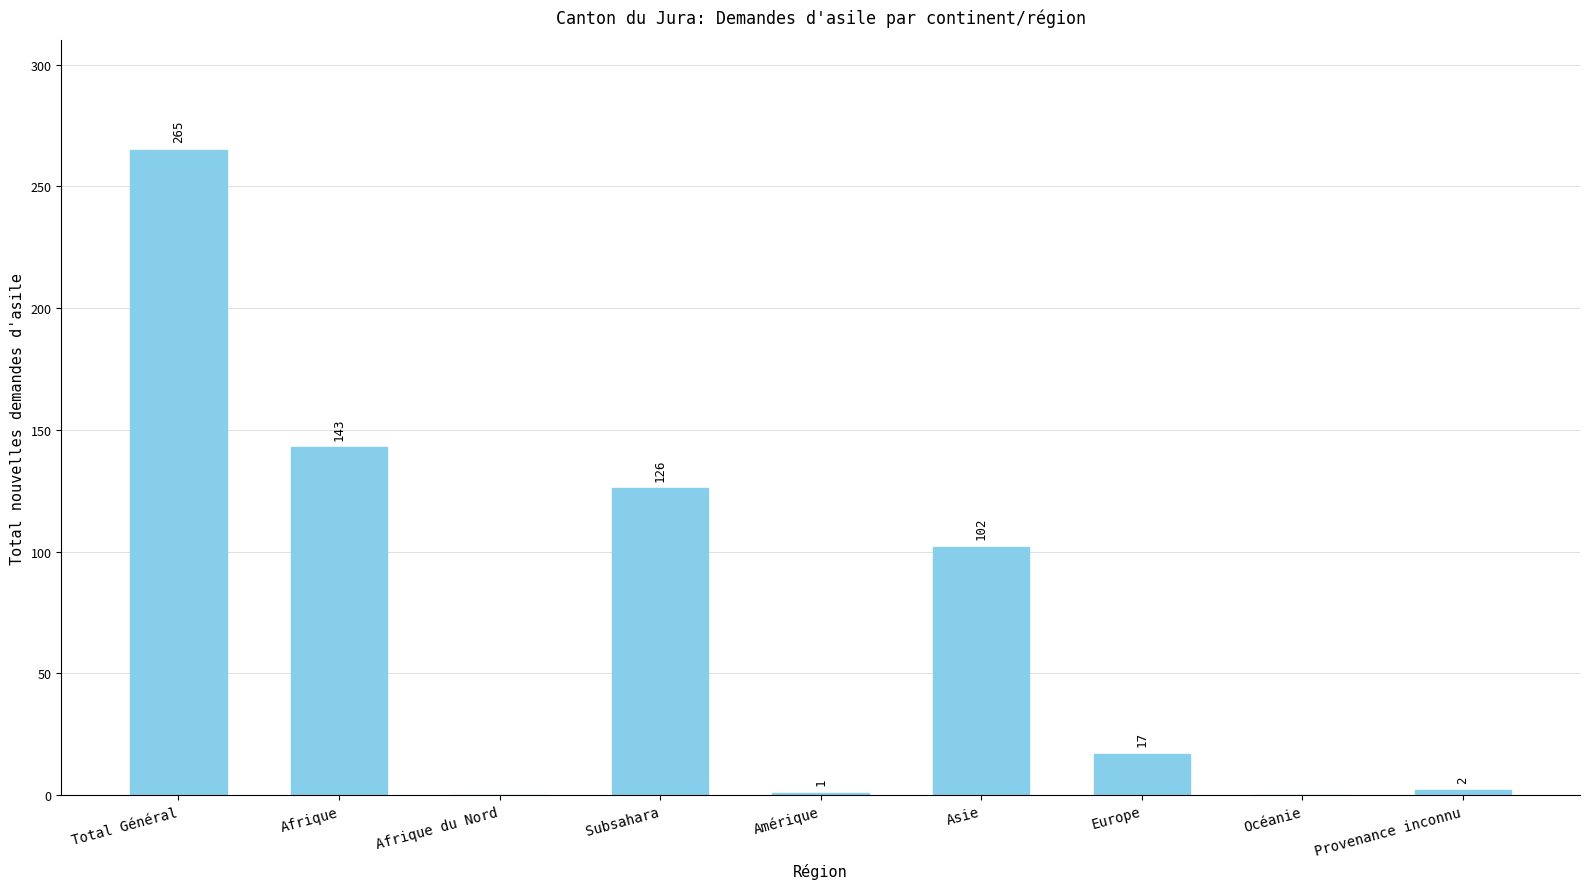

What is the change in value from Subsahara to Asie?

-24